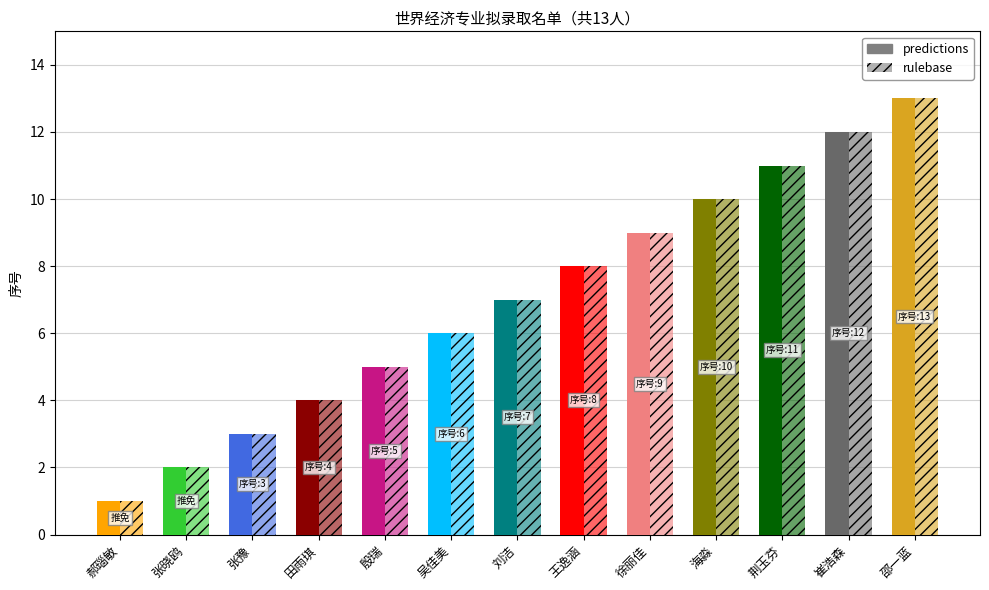

What value does the predictions series have at 田雨琪, to the nearest 5?

5